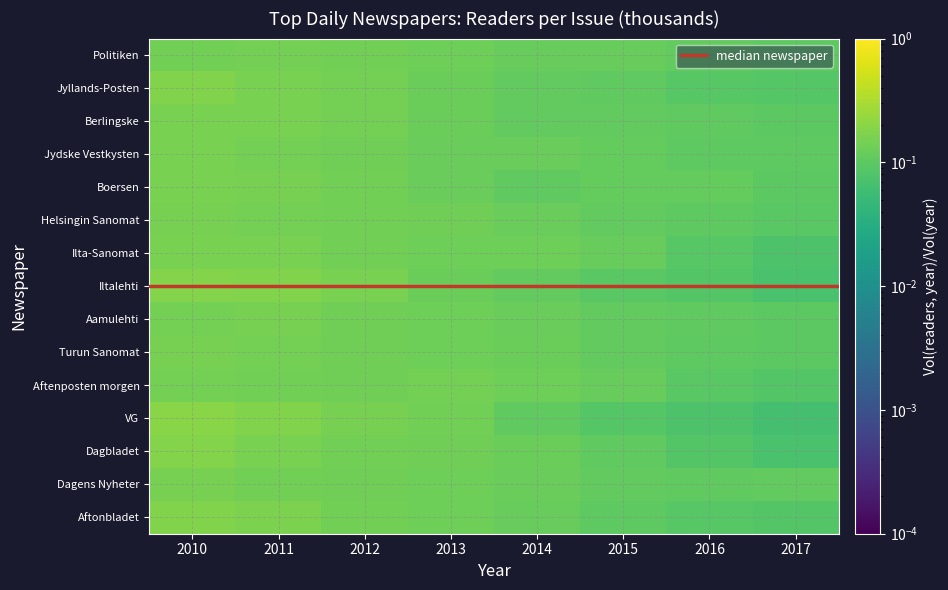

Which series has the widest spread of values?

VG